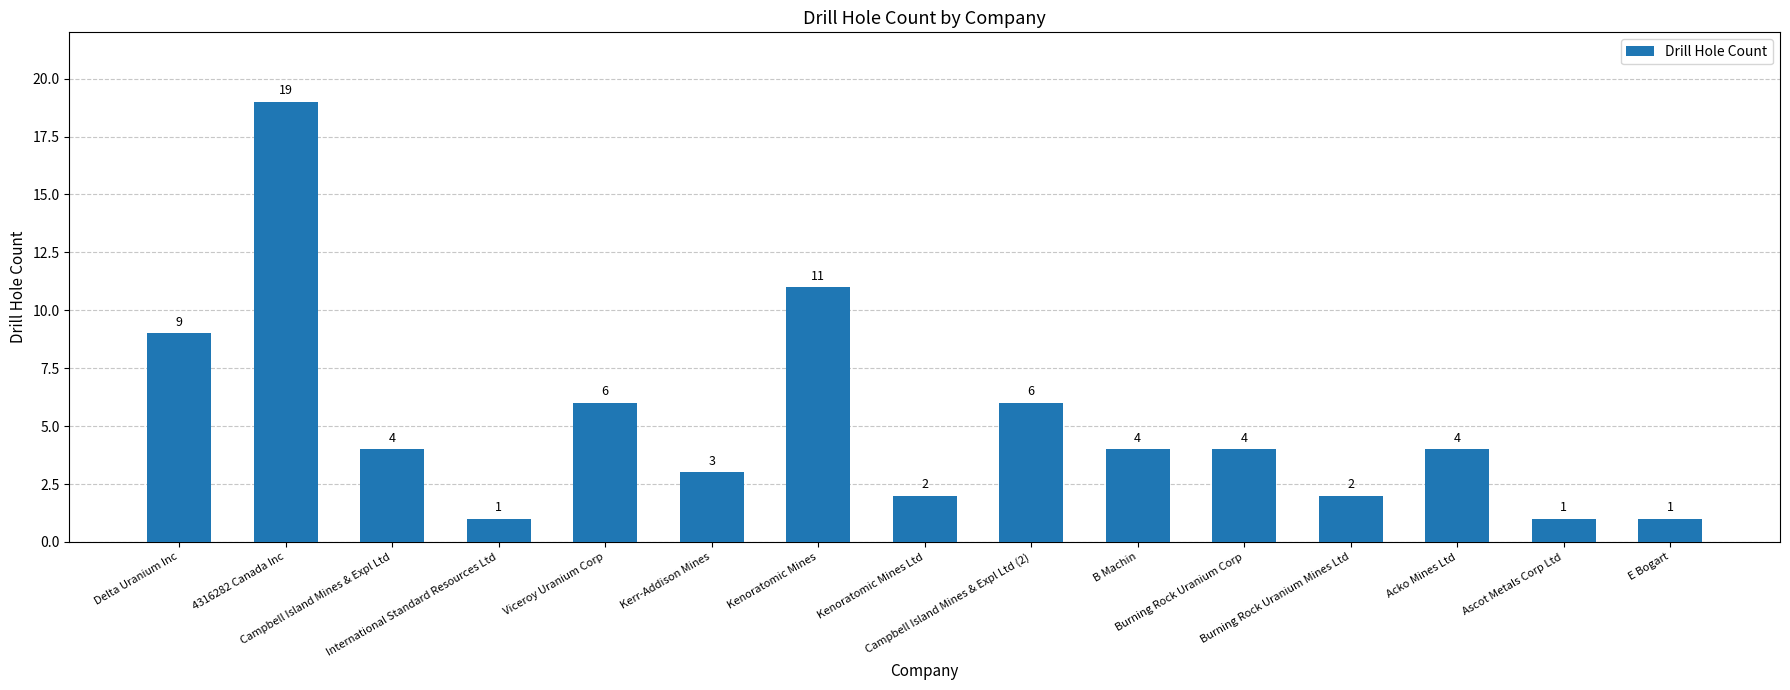

Does the chart contain any negative values?

No